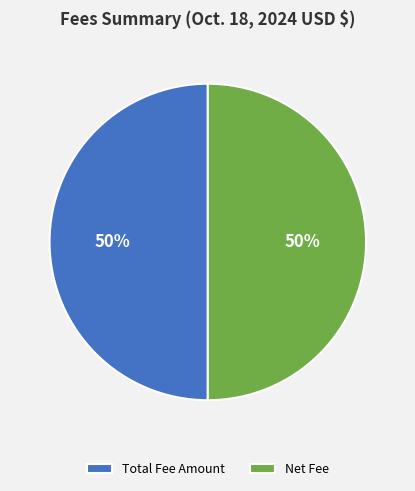

To the nearest percent, what is the average slice percentage?

50%